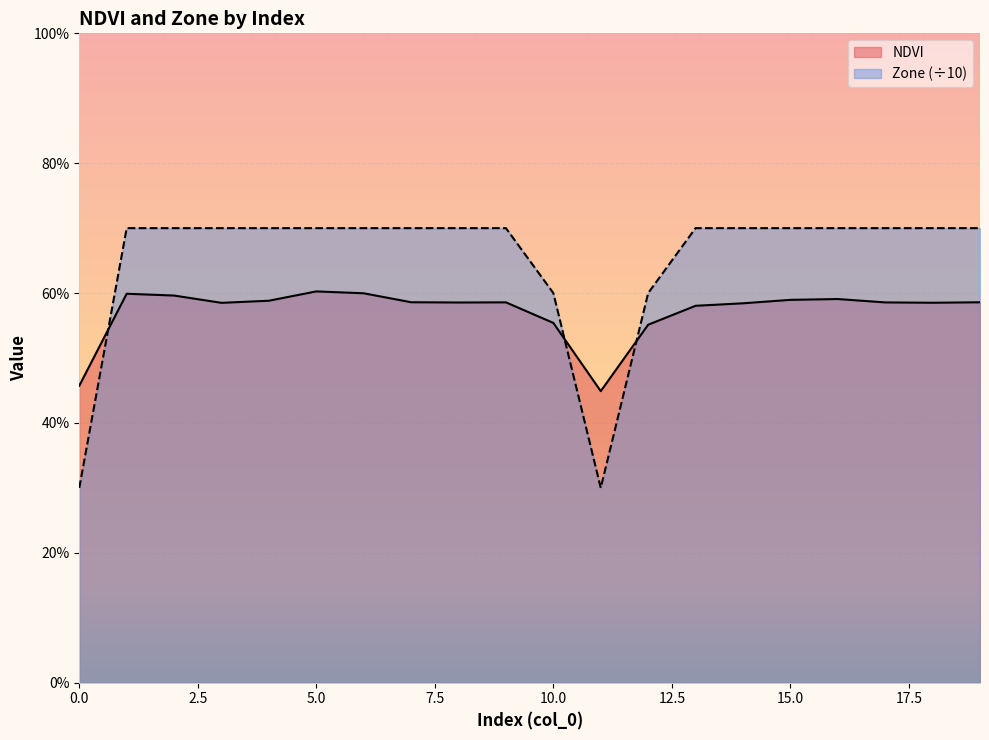

At which category does NDVI reach its first local peak?

1